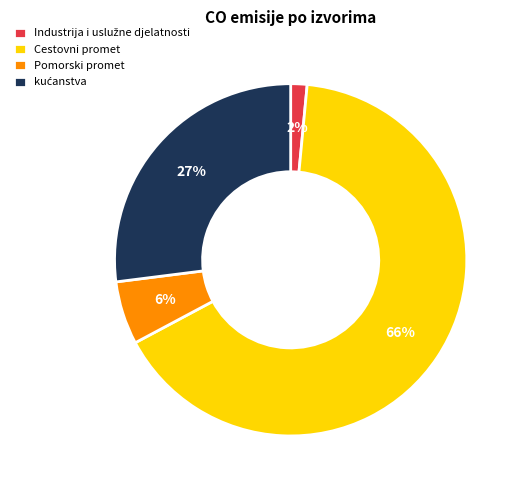

Does any single category account for the majority?

Yes